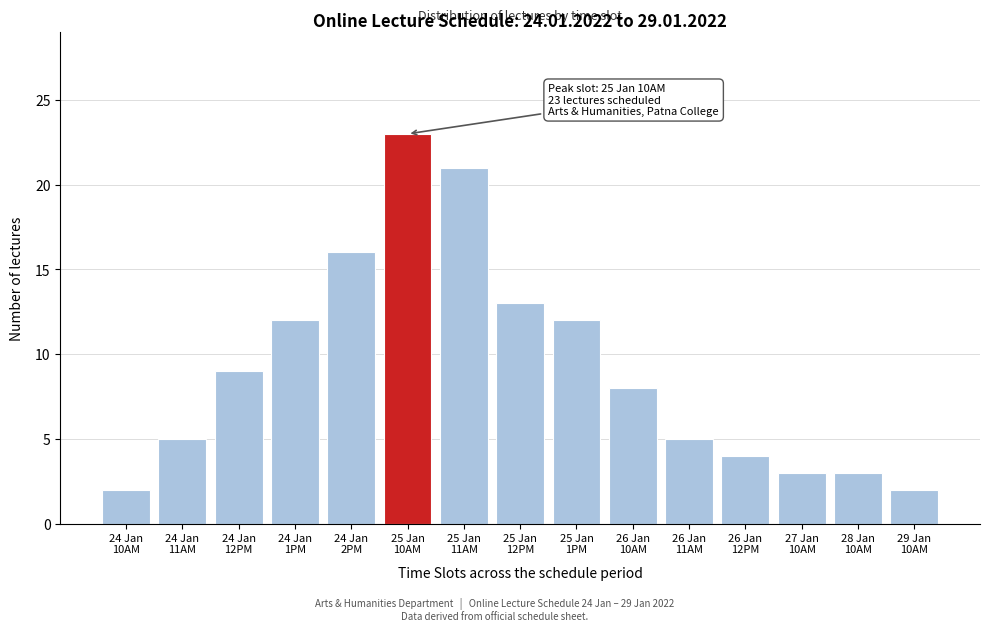

Reading left to right, extract all data points from this chart.

2	5	9	12	16	23	21	13	12	8	5	4	3	3	2